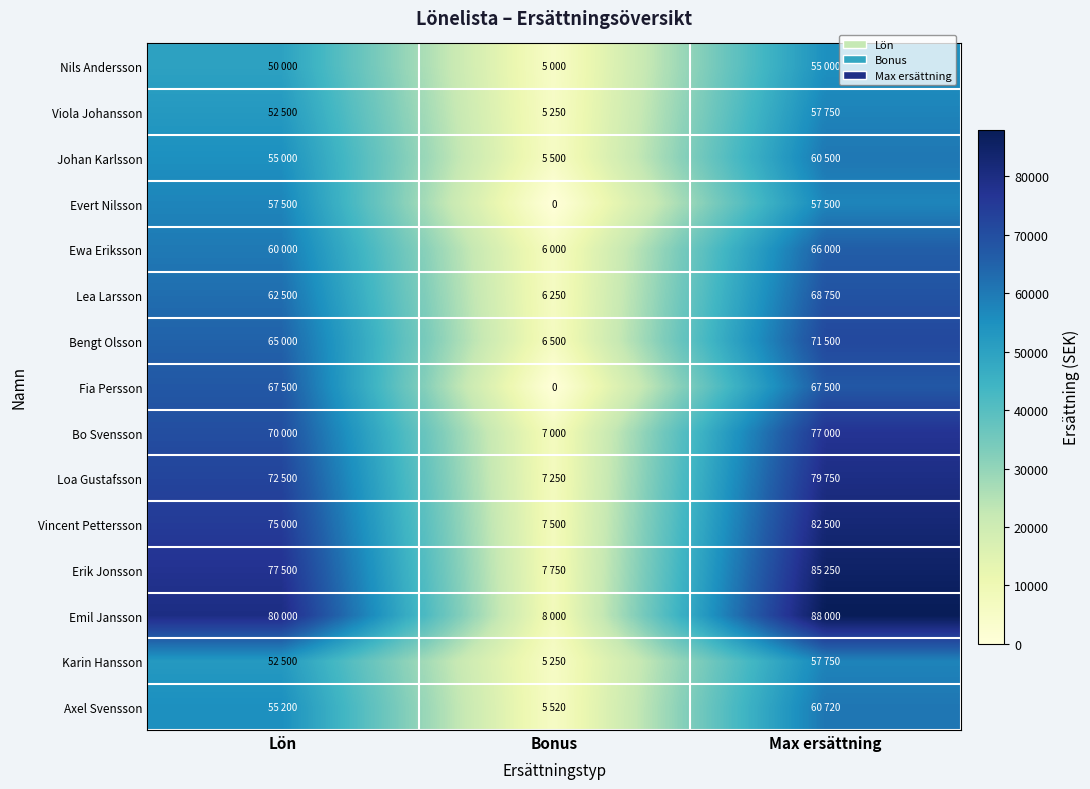

Rank the series at Lön from highest to lowest value.

Emil Jansson, Erik Jonsson, Vincent Pettersson, Loa Gustafsson, Bo Svensson, Fia Persson, Bengt Olsson, Lea Larsson, Ewa Eriksson, Evert Nilsson, Axel Svensson, Johan Karlsson, Viola Johansson, Karin Hansson, Nils Andersson